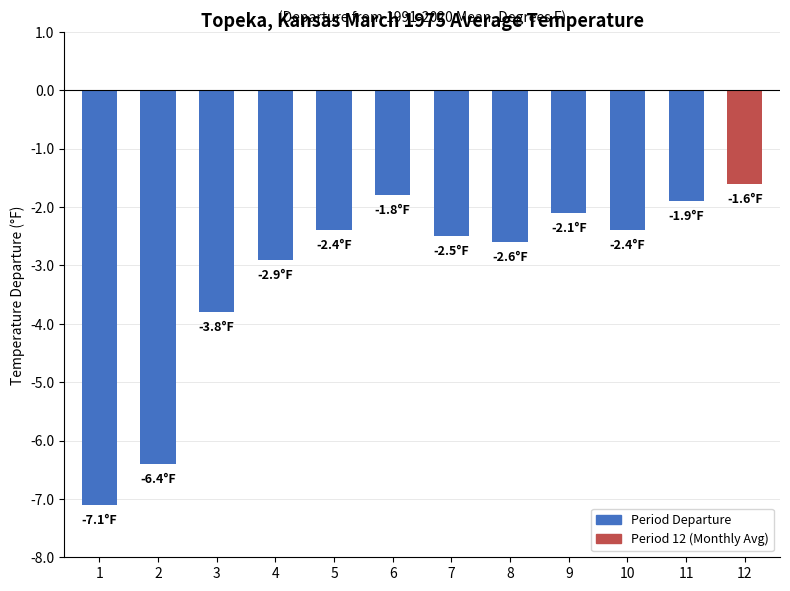

The chart shows a value of -2.5 at 7. True or false?

True